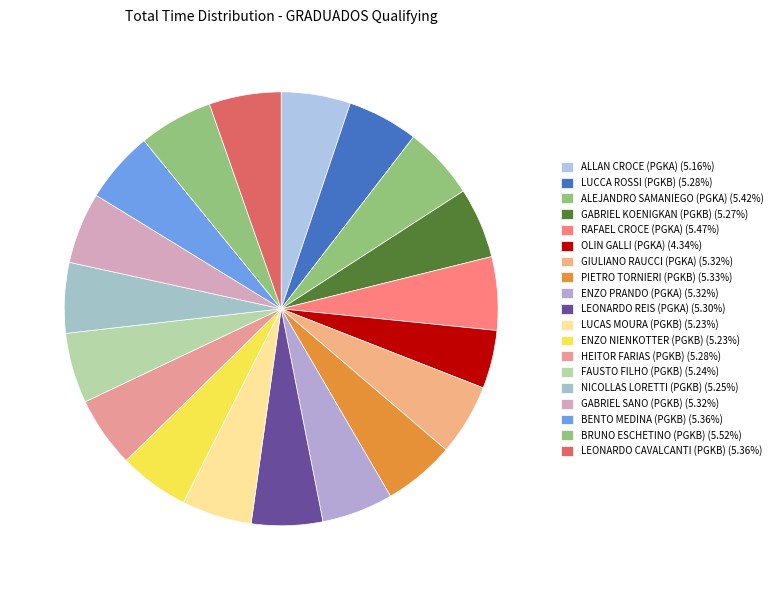

How many segments does this pie chart have?

19